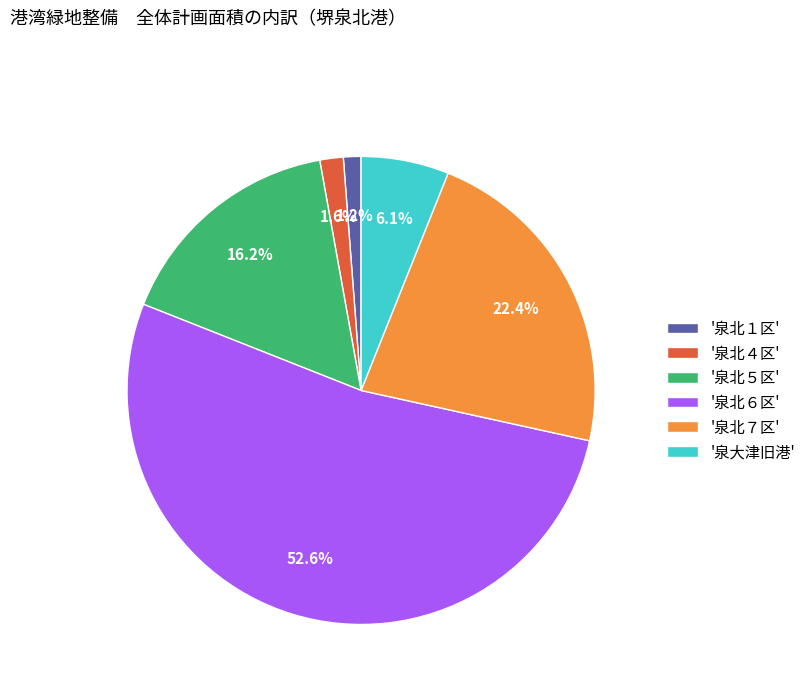

What is the ratio of the value at '泉北５区' to the value at '泉北６区'?

0.3